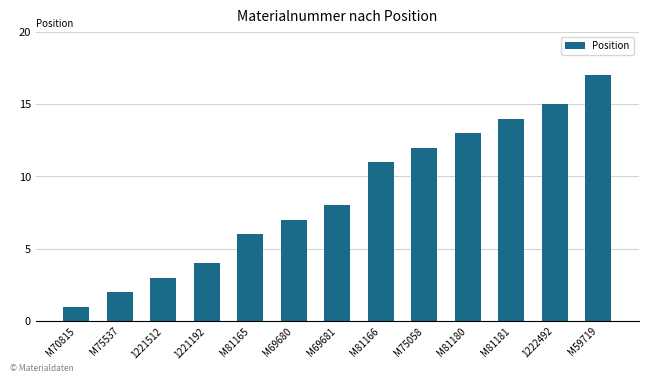

Reading left to right, extract all data points from this chart.

1	2	3	4	6	7	8	11	12	13	14	15	17